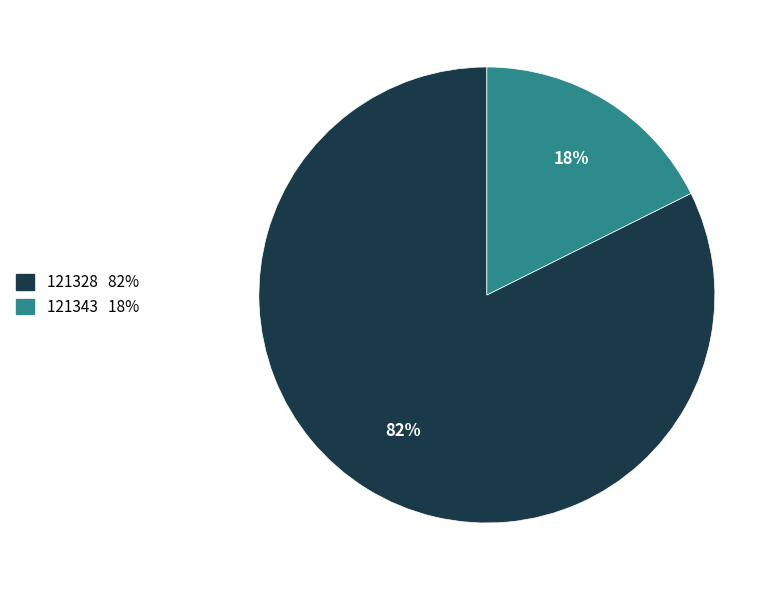

What is the smallest slice in the pie chart?

121343